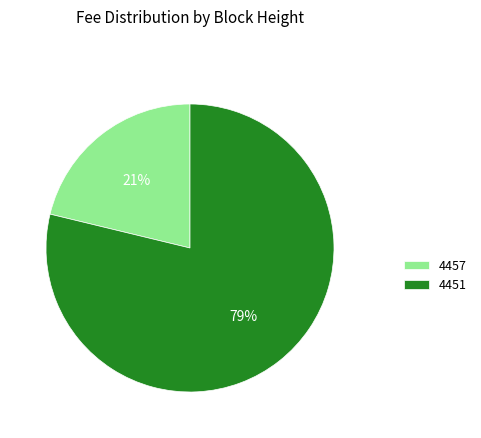

Count the number of slices in the pie.

2